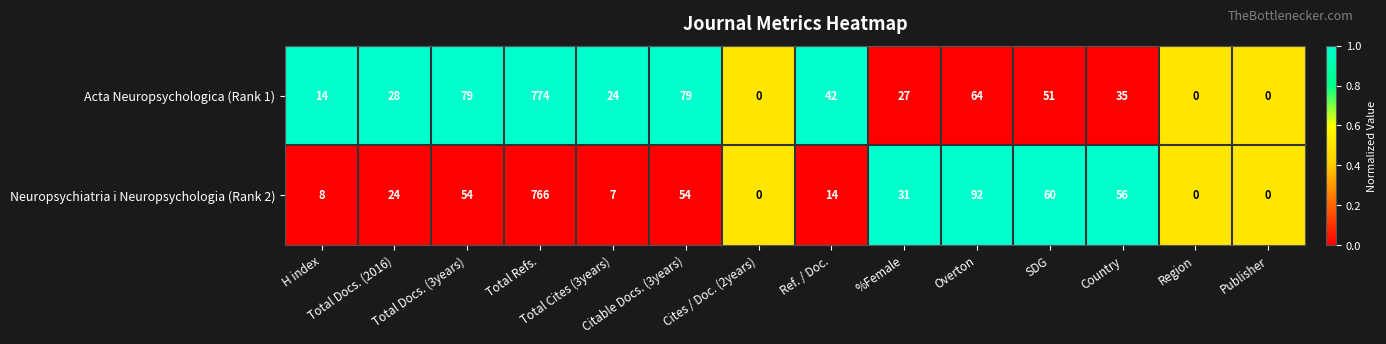

Which series has the largest total across all categories?

Acta Neuropsychologica (Rank 1)